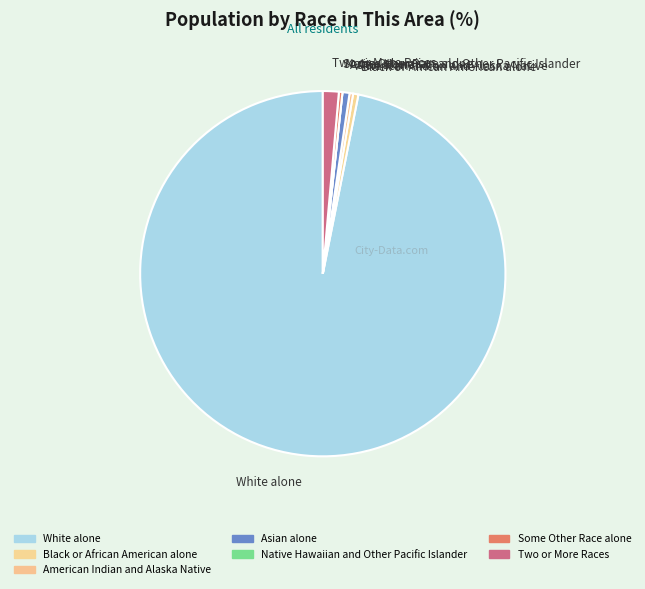

Which slice represents more than half of the pie?

White alone